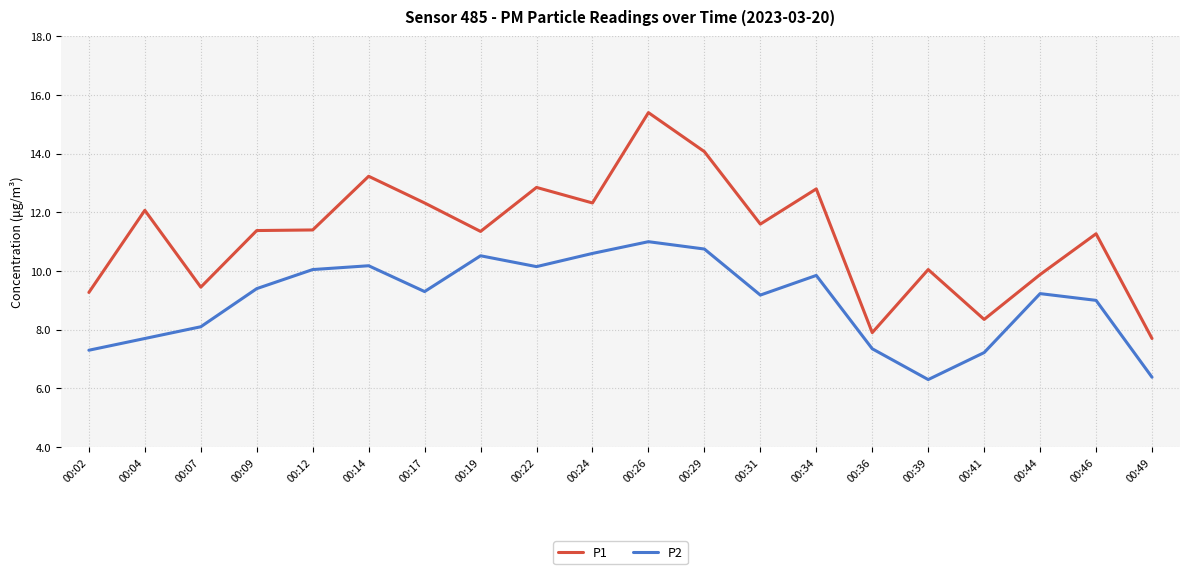

Is it true that P1 equals 7.5 at 00:34?

False